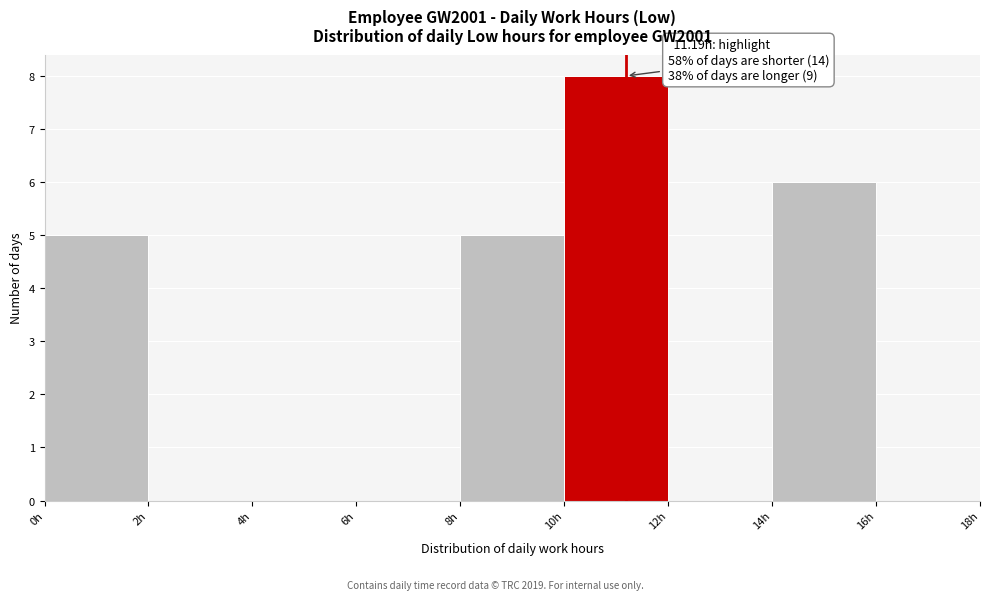

Over which range of the x-axis is the bar tallest?

10 to 12